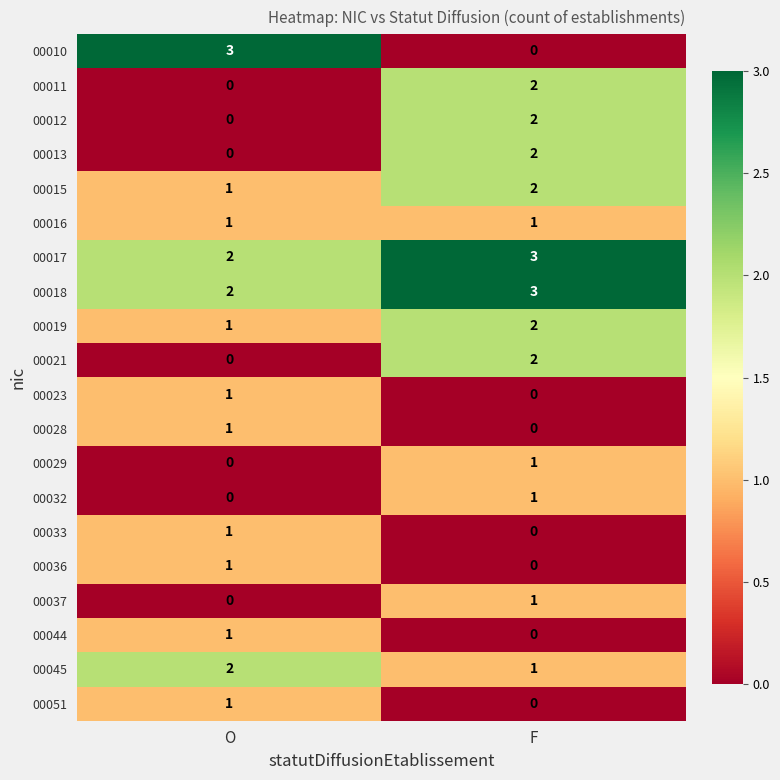

List the labels in order of 00036 value, largest first.

O, F